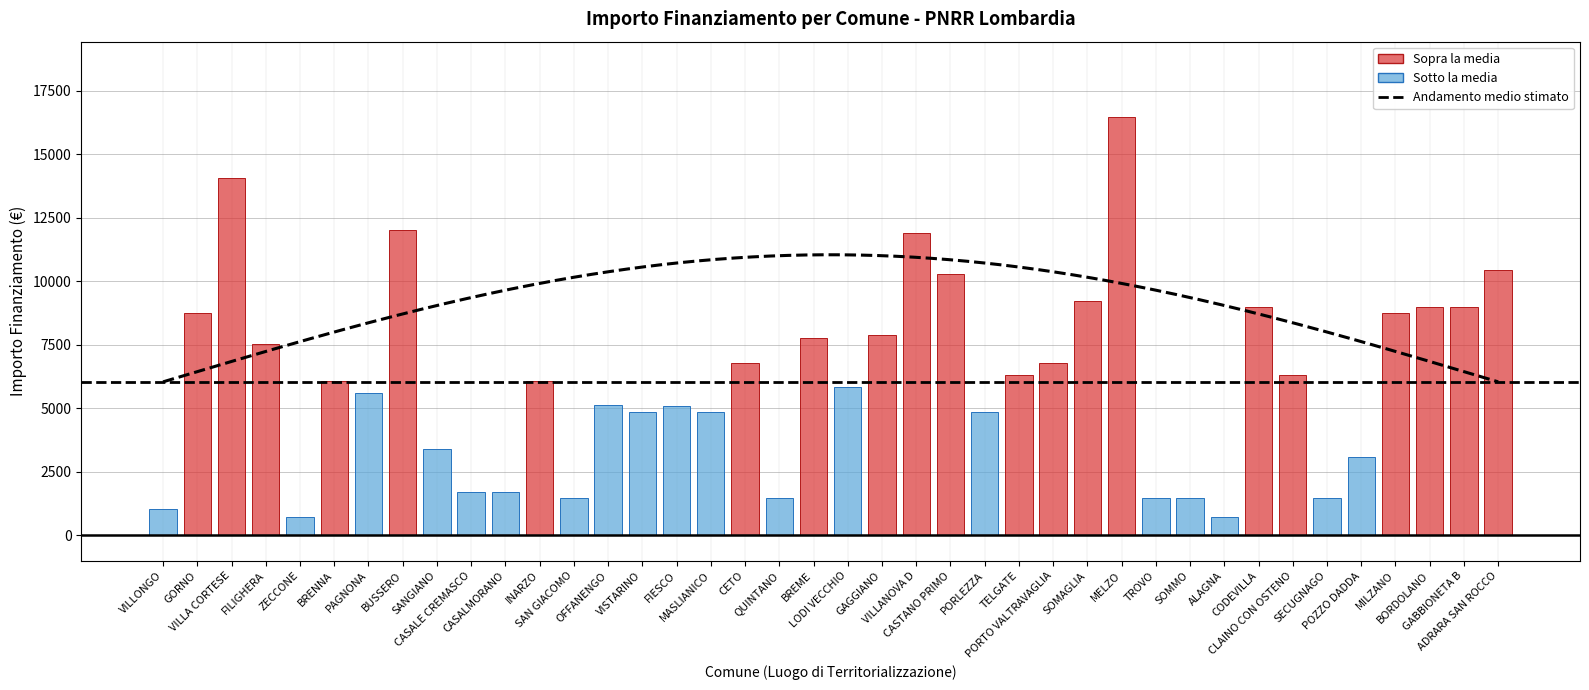

At which category is the sum across all series the highest?

MELZO